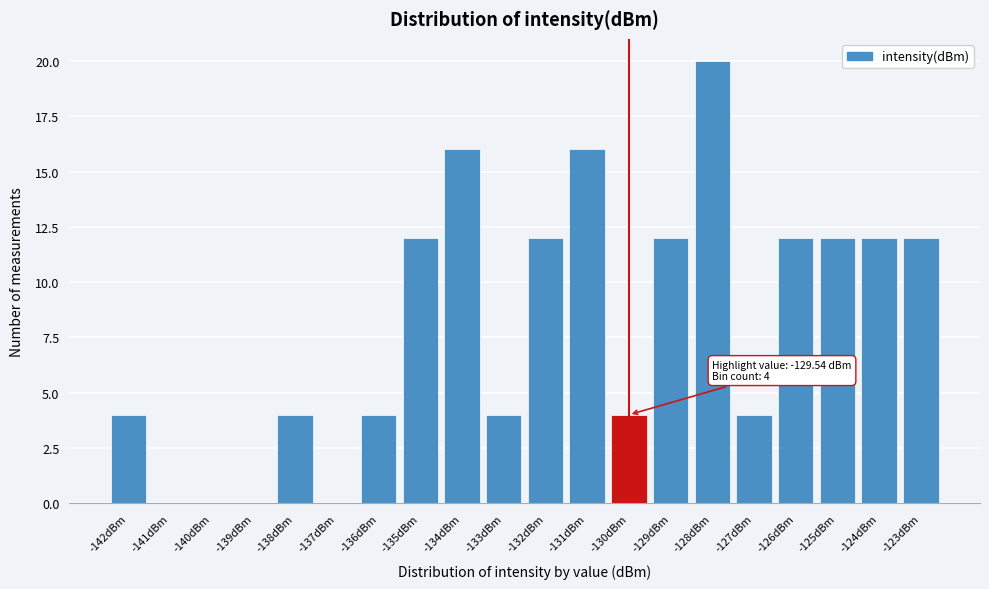

Reading left to right, extract all data points from this chart.

-142dBm=4	-141dBm=0	-140dBm=0	-139dBm=0	-138dBm=4	-137dBm=0	-136dBm=4	-135dBm=12	-134dBm=16	-133dBm=4	-132dBm=12	-131dBm=16	-130dBm=4	-129dBm=12	-128dBm=20	-127dBm=4	-126dBm=12	-125dBm=12	-124dBm=12	-123dBm=12